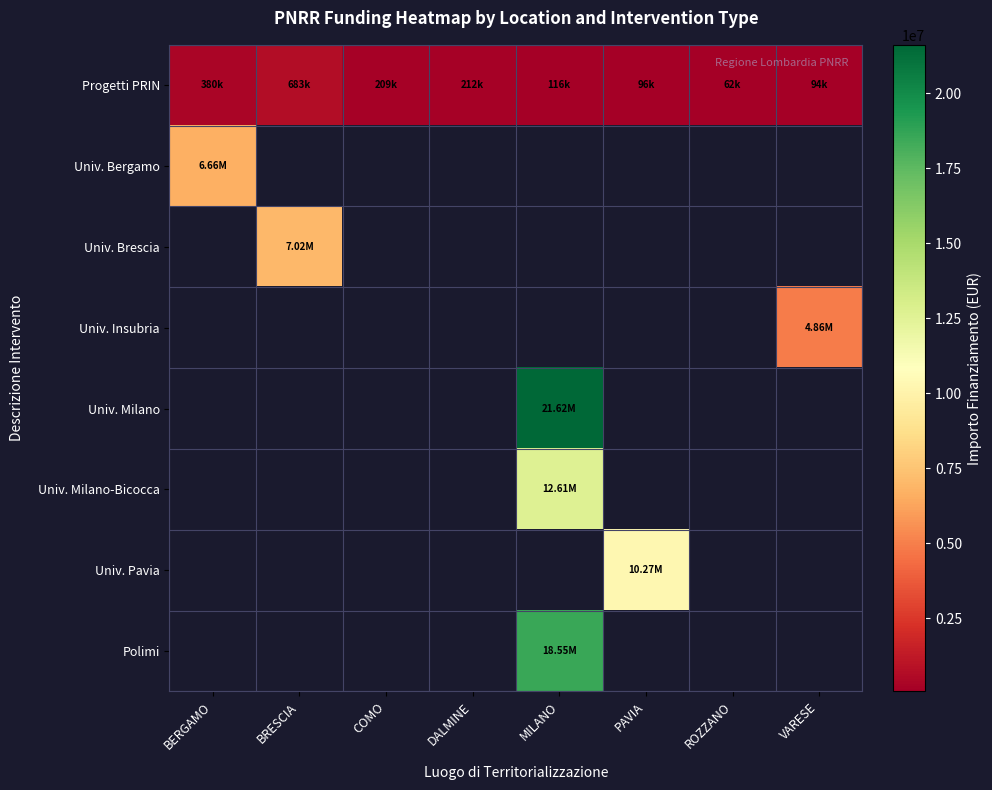

What is the minimum value shown in the chart?

62062.4